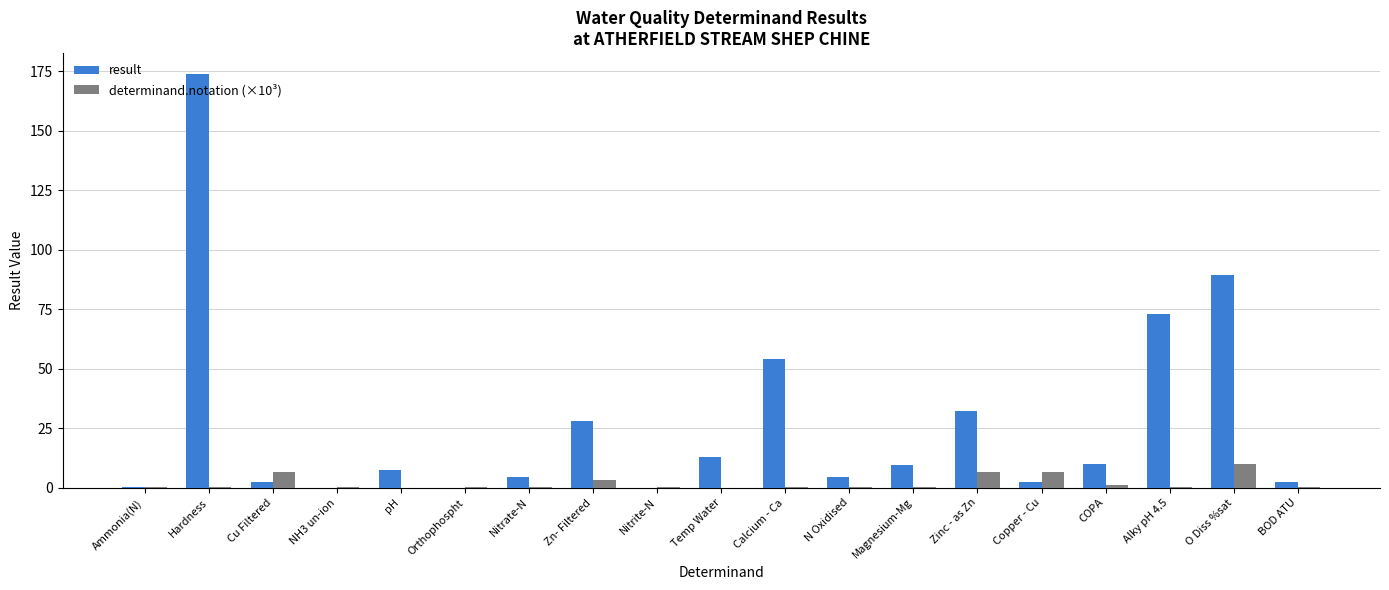

Which category has the highest value in the result series?

Hardness